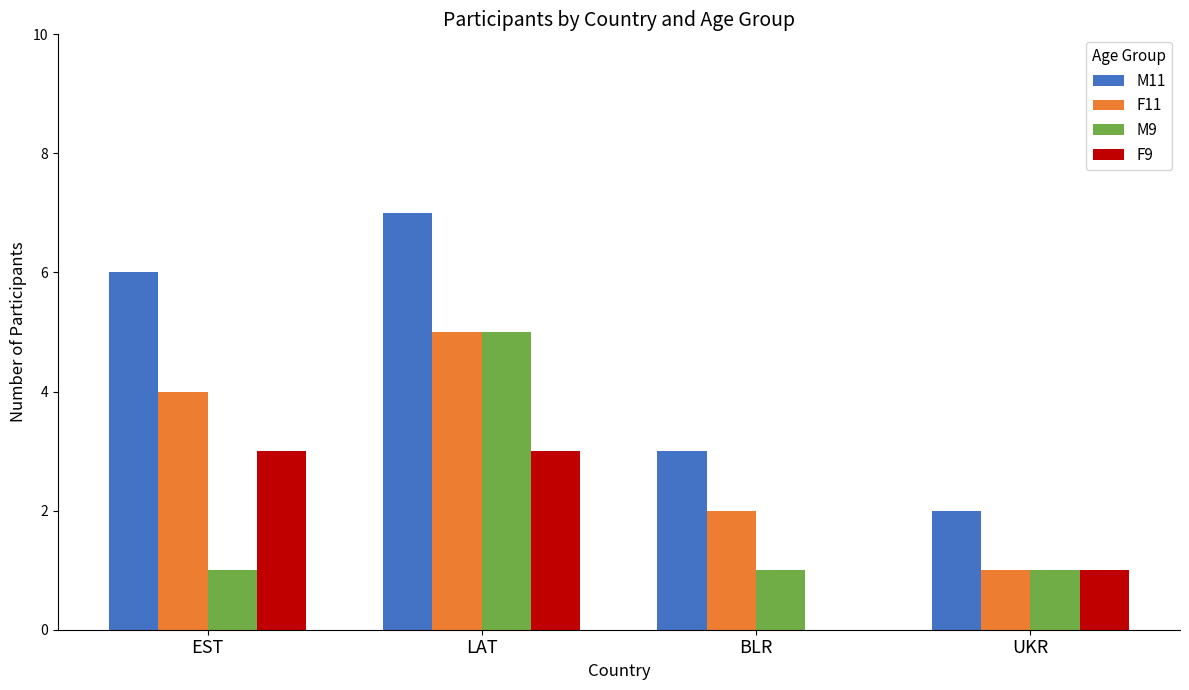

Which series has the largest range (max minus min)?

M11